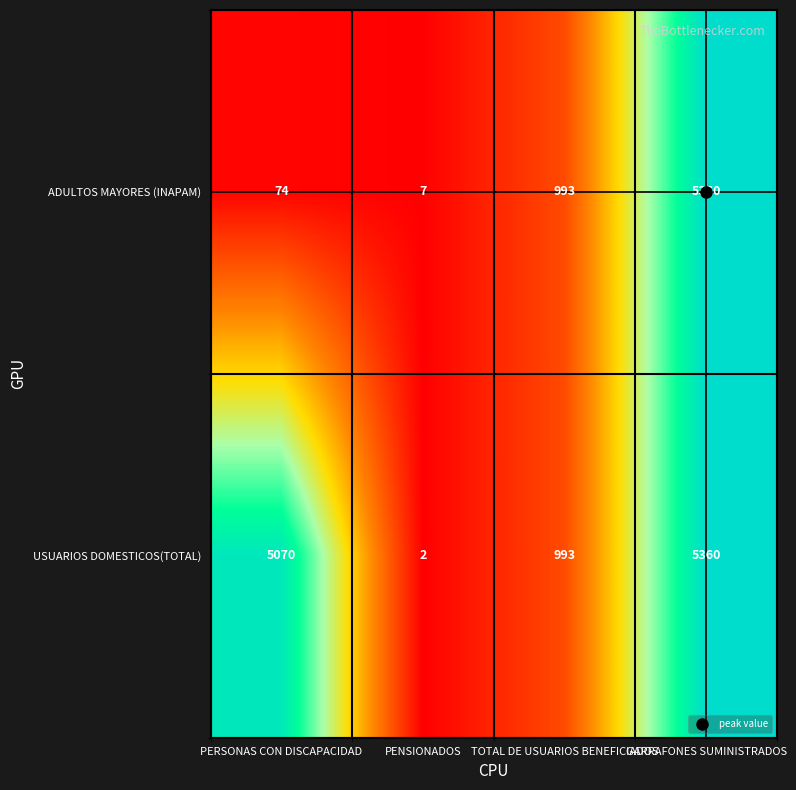

What is the difference between the maximum and minimum values in the ADULTOS MAYORES (INAPAM) series?

5353